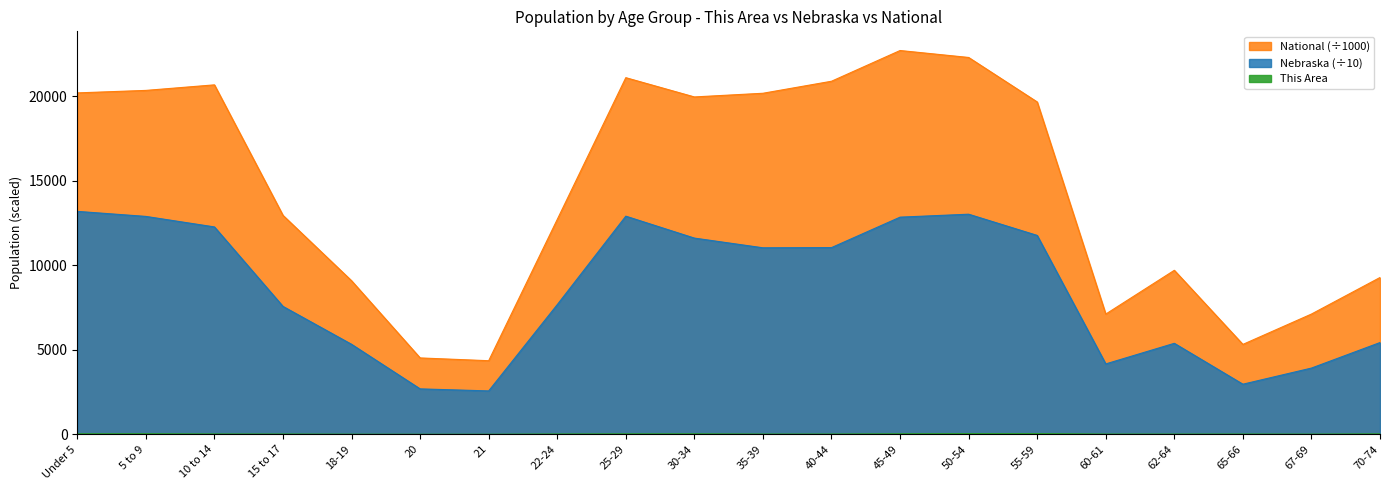

At which label is Nebraska closest to 7879?

22-24